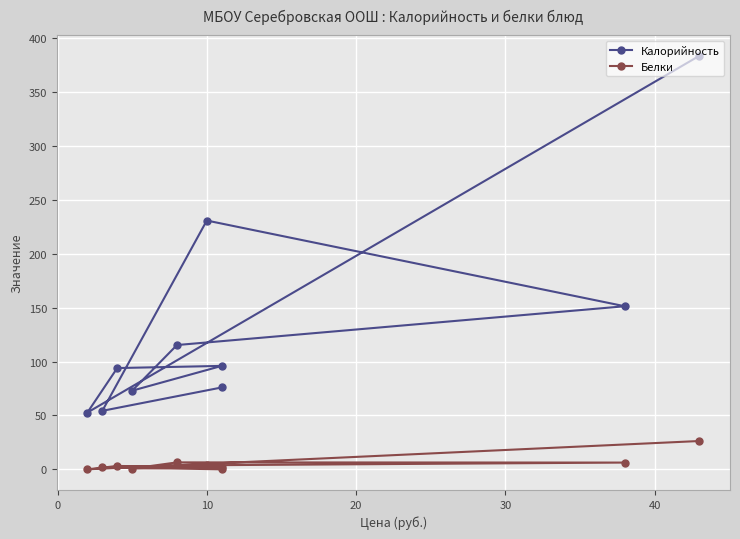

Which series has the widest spread of values?

Калорийность